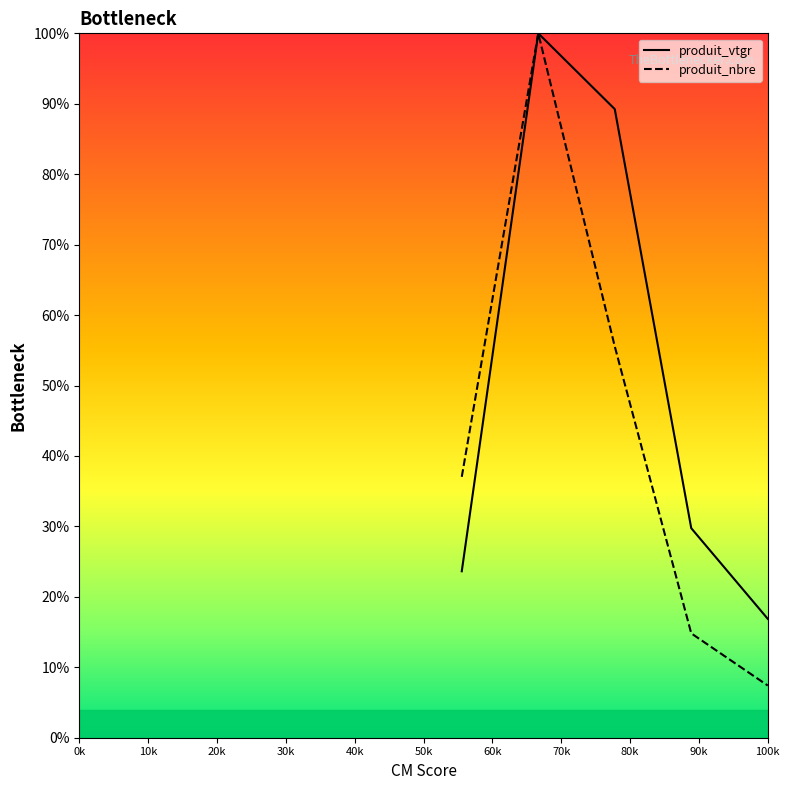

True or false: produit_nbre and produit_vtgr intersect in this chart.

False